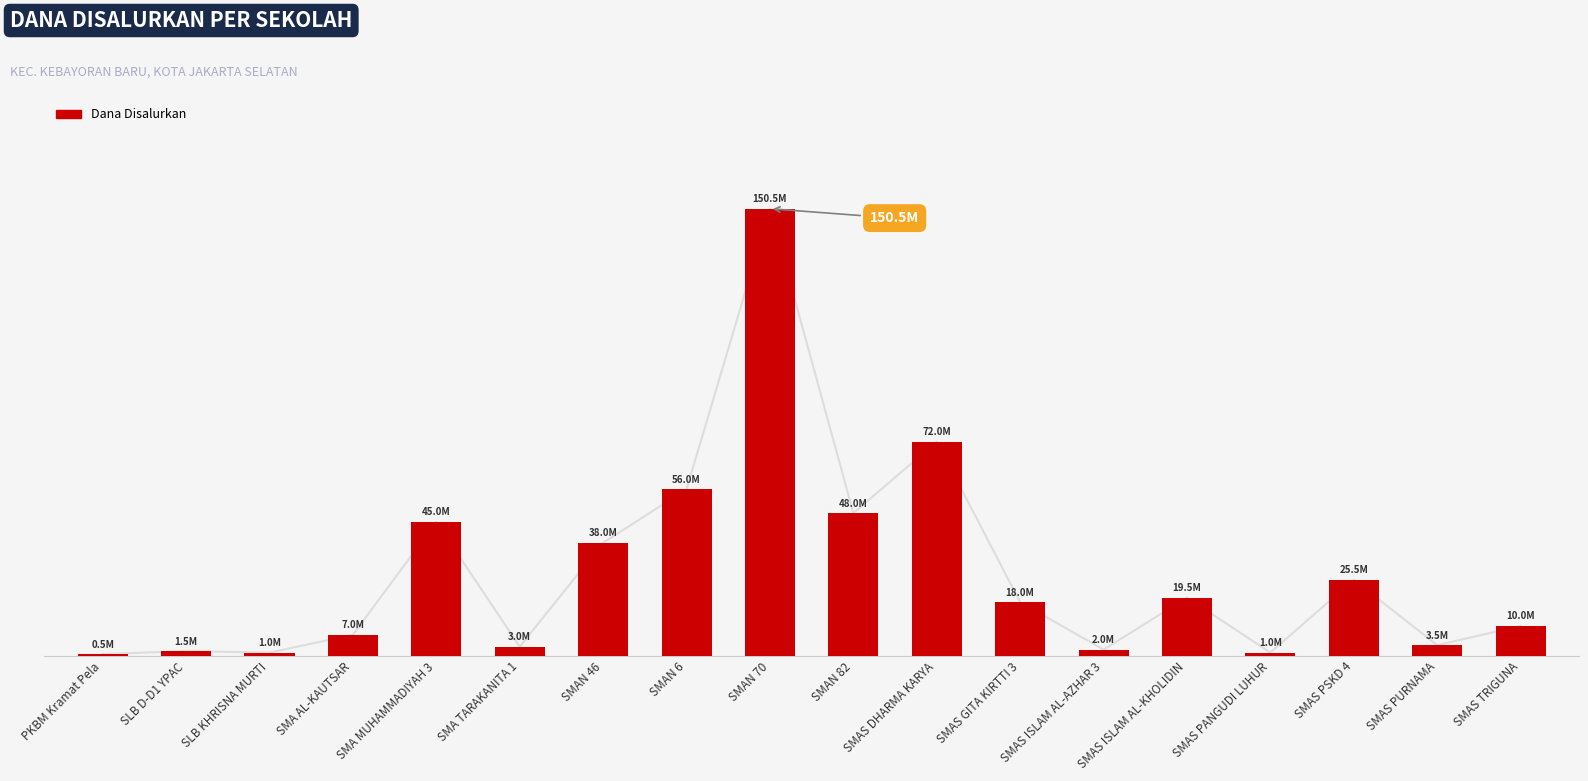

Reading left to right, what are all the values shown in this chart?

500000	1500000	1000000	7000000	45000000	3000000	38000000	56000000	150500000	48000000	72000000	18000000	2000000	19500000	1000000	25500000	3500000	10000000